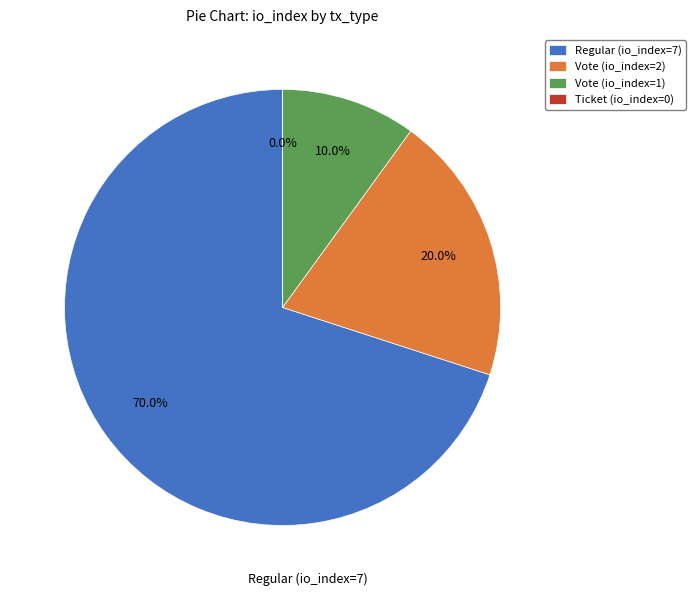

Combined, do Regular (io_index=7) and Vote (io_index=1) account for over 50%?

Yes